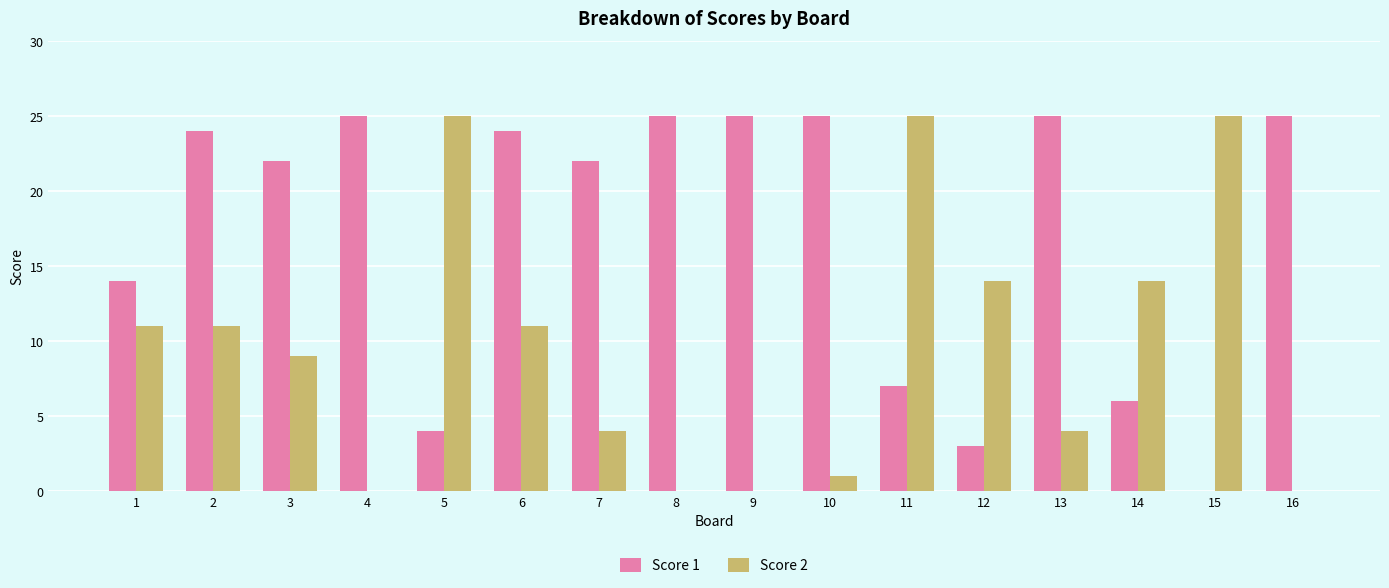

Is the value of Score 1 at 5 greater than the value of Score 2 at 2?

No